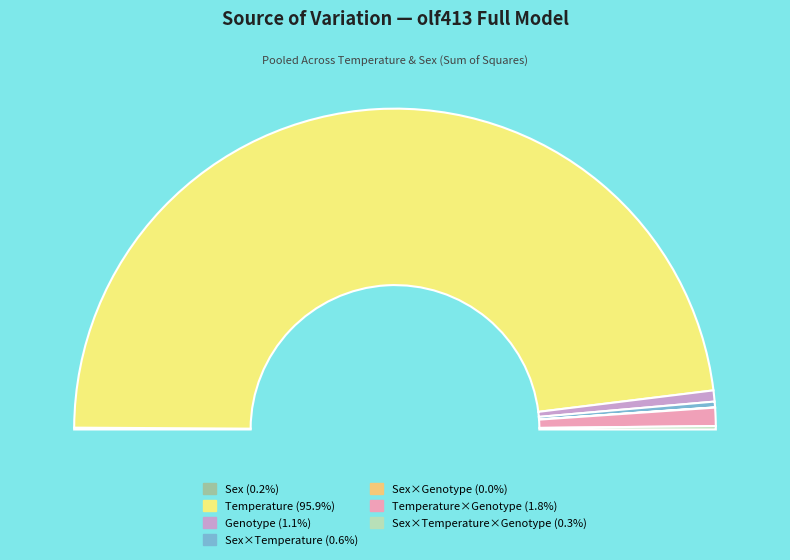

How much of the chart is everything except Sex×Temperature?

99.4%